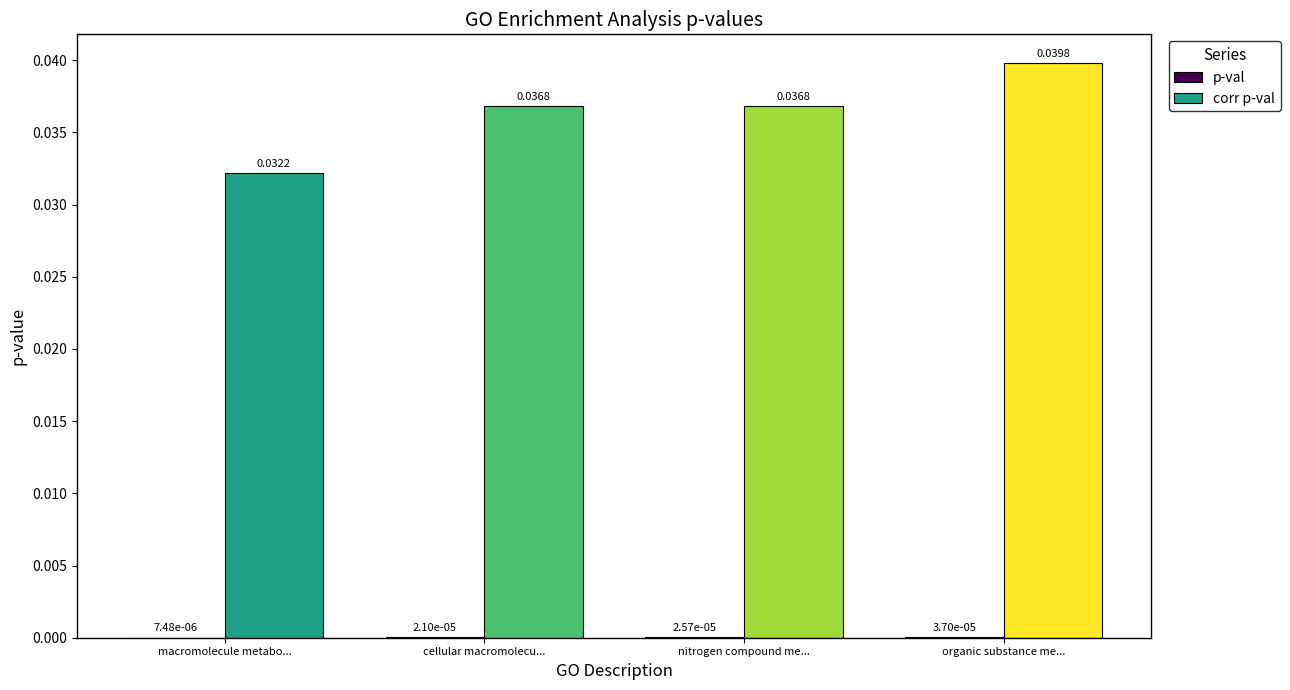

At which category is the sum across all series the highest?

organic substance me...